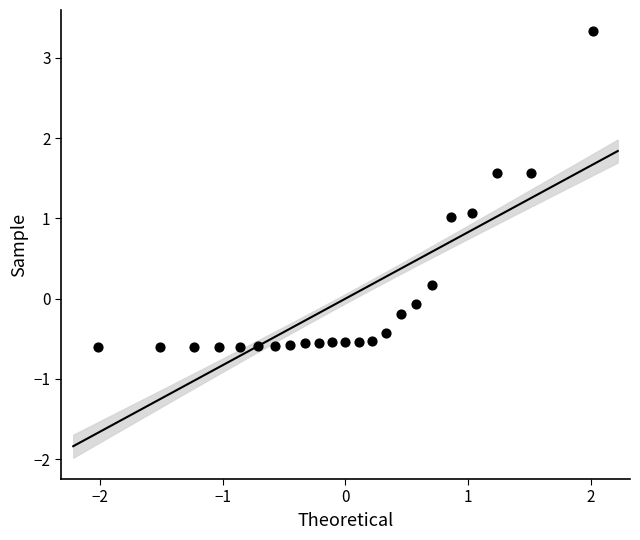

What is the range of Y values (max minus min)?

3.9